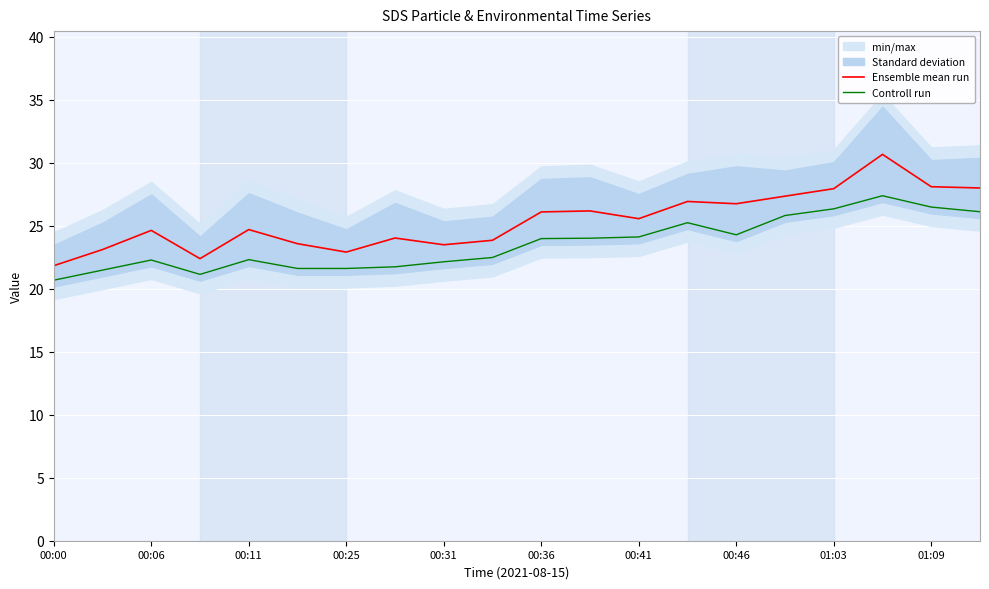

True or false: Controll run has more than 0 interior local peaks.

True